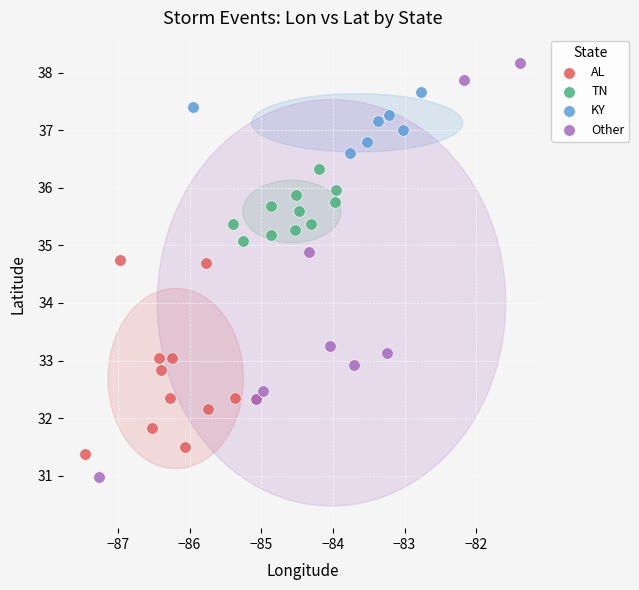

Which series has the widest spread of Y values?

Other